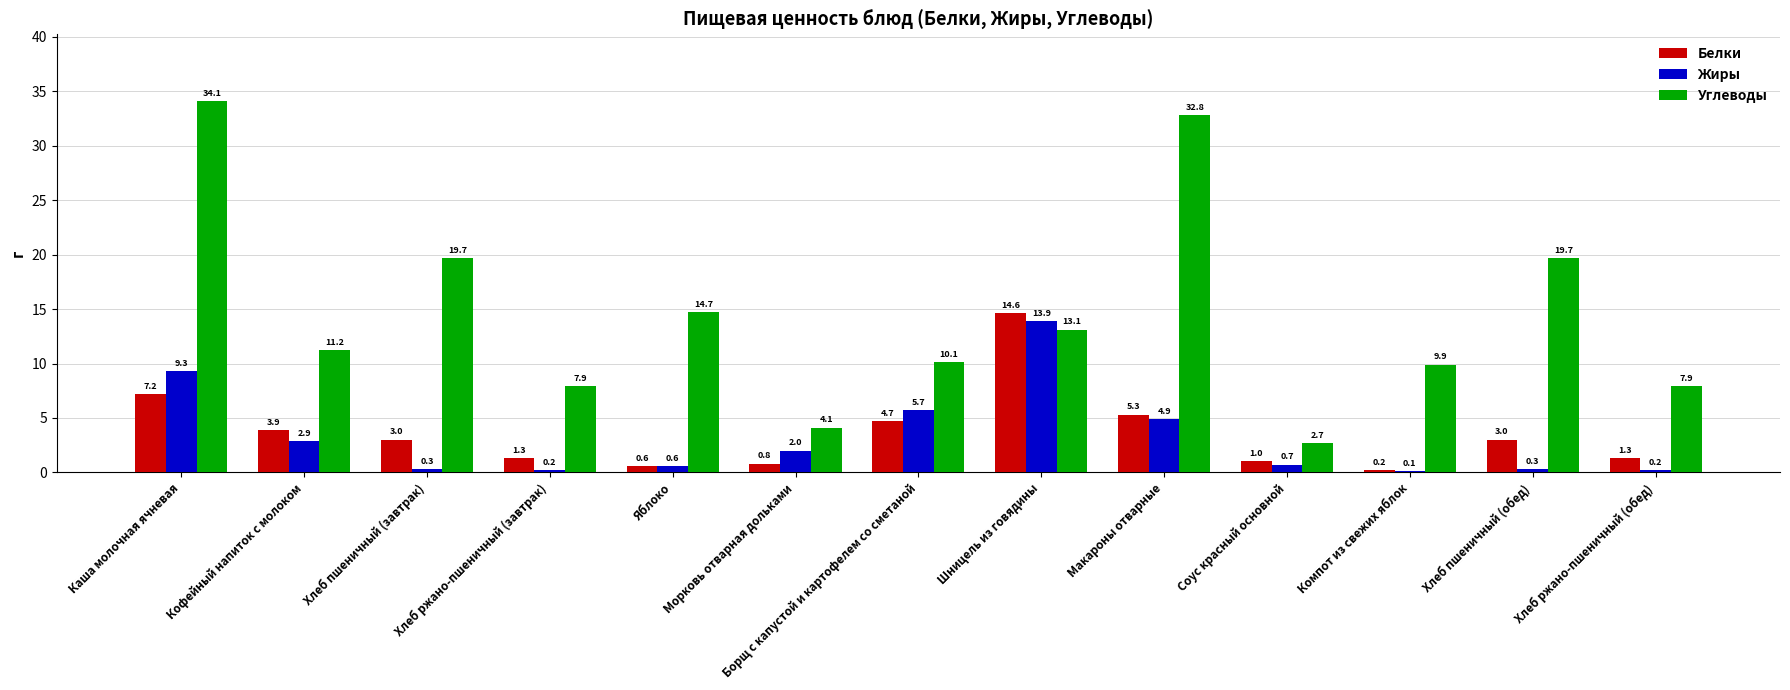

Which series changed the most between Кофейный напиток с молоком and Яблоко?

Углеводы